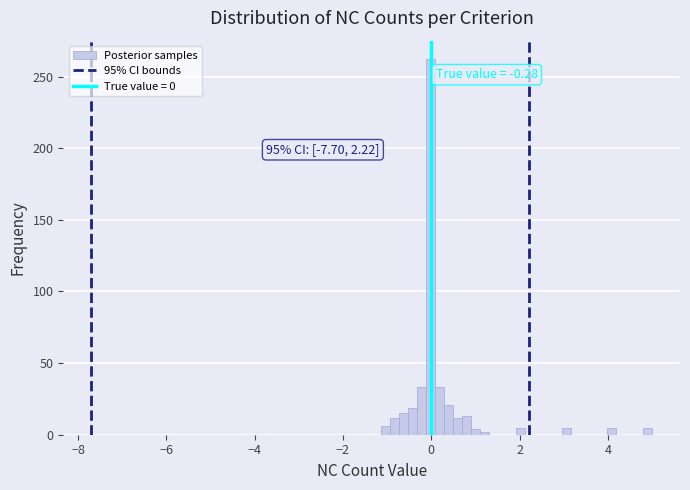

Read against the x-axis, roughly where is the centre of the tallest bar?

0.0